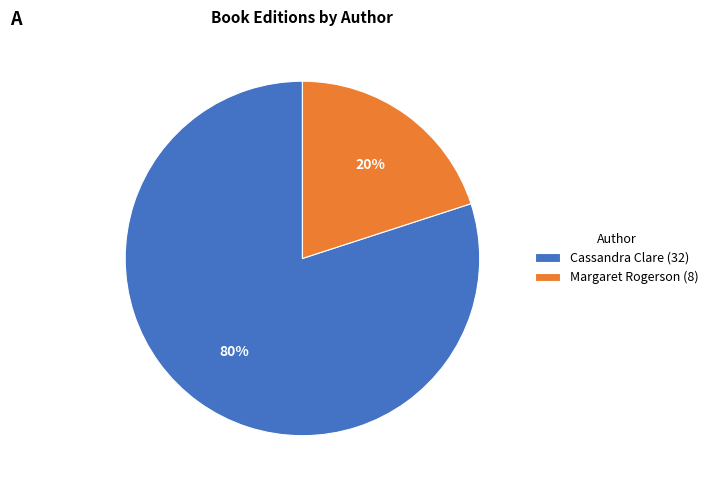

Which slice is the largest?

Cassandra Clare